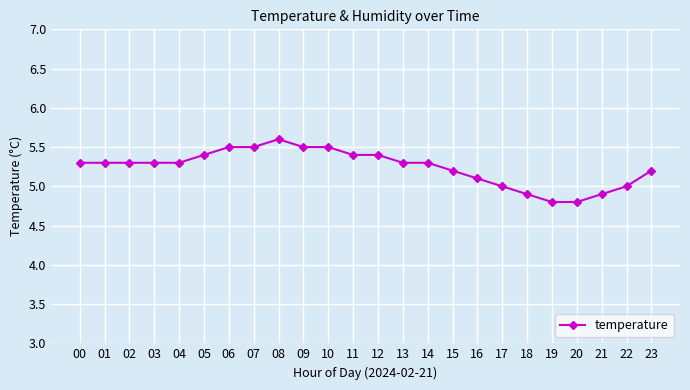

What is the approximate value at 04?

5.3